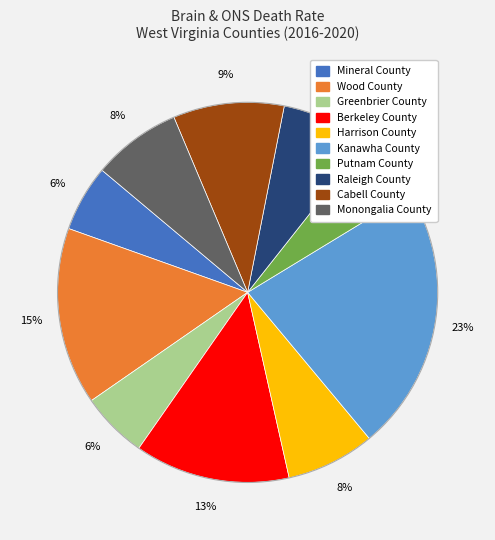

To the nearest percent, what is the difference between the largest and smallest slice percentages?

17%